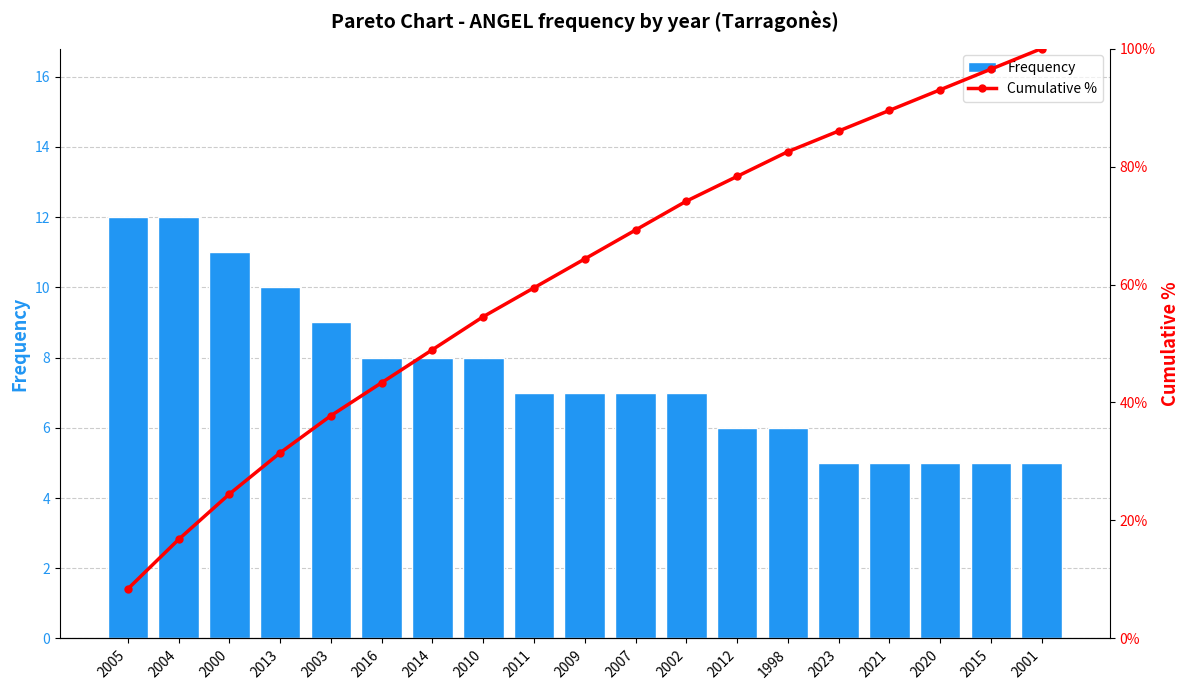

List the series in order of their peak value, highest first.

Cumulative %, Frequency